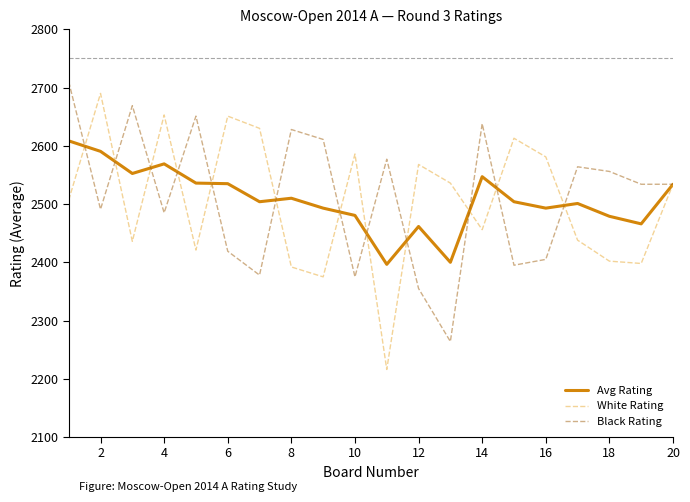

What is the maximum value shown in the chart?

2710.0